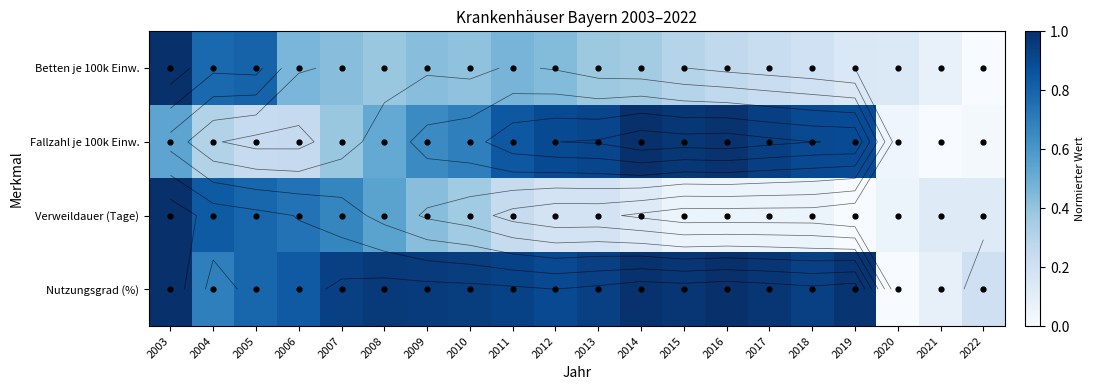

At which category is the sum across all series the highest?

2003